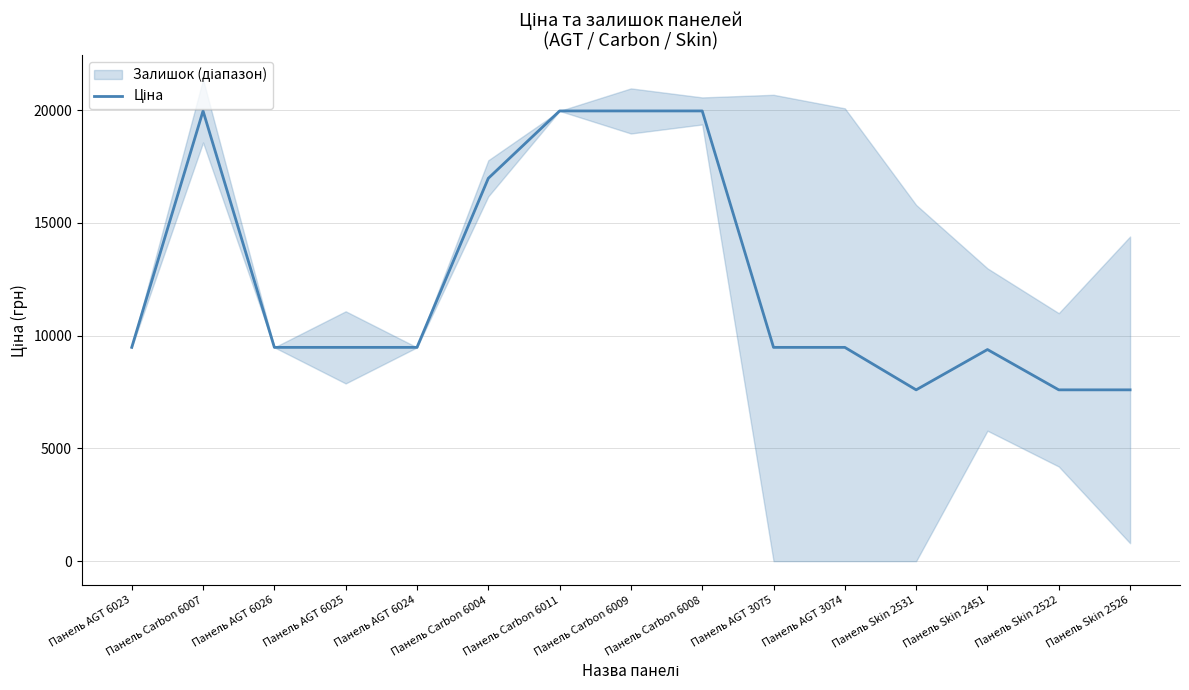

Reading left to right, what are all the values shown in this chart?

9480.1	19964.2	9480.1	9480.1	9480.1	16976.3	19964.2	19964.2	19964.2	9480.1	9480.1	7596.5	9384.0	7596.5	7596.5